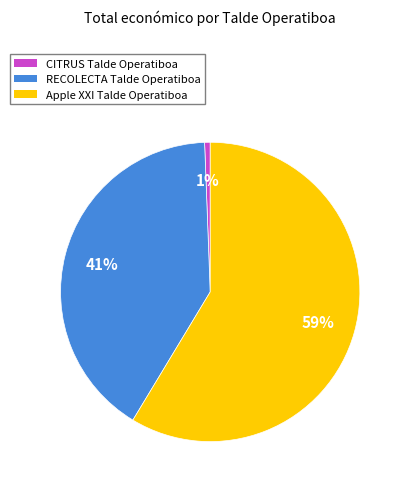

How many segments does this pie chart have?

3